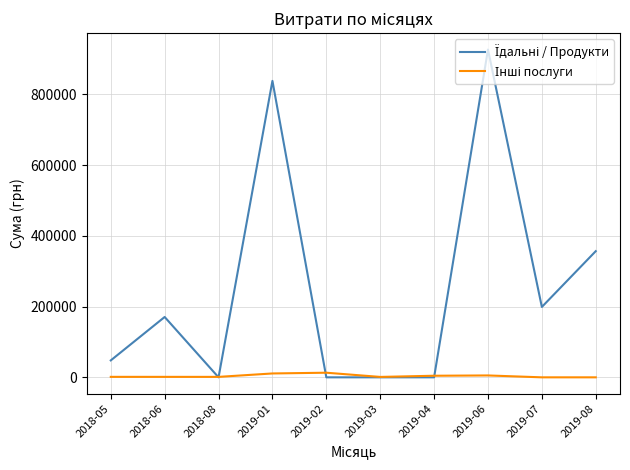

What position from the right is 2019-06?

3